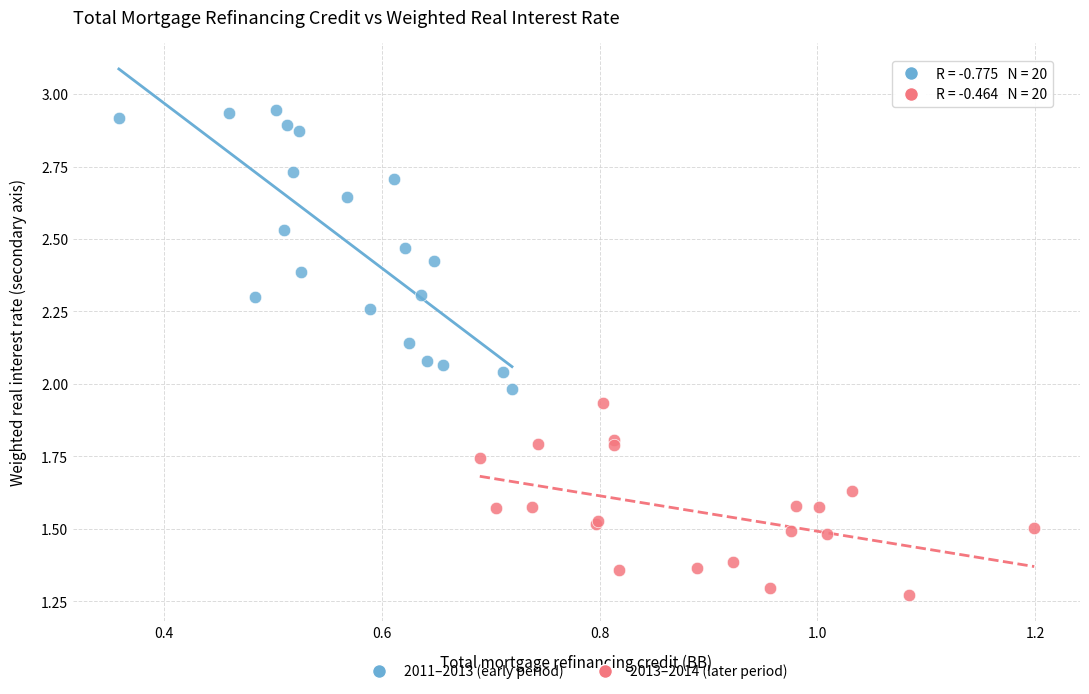

Which series reaches the maximum Y coordinate?

2011–2013 (early period)